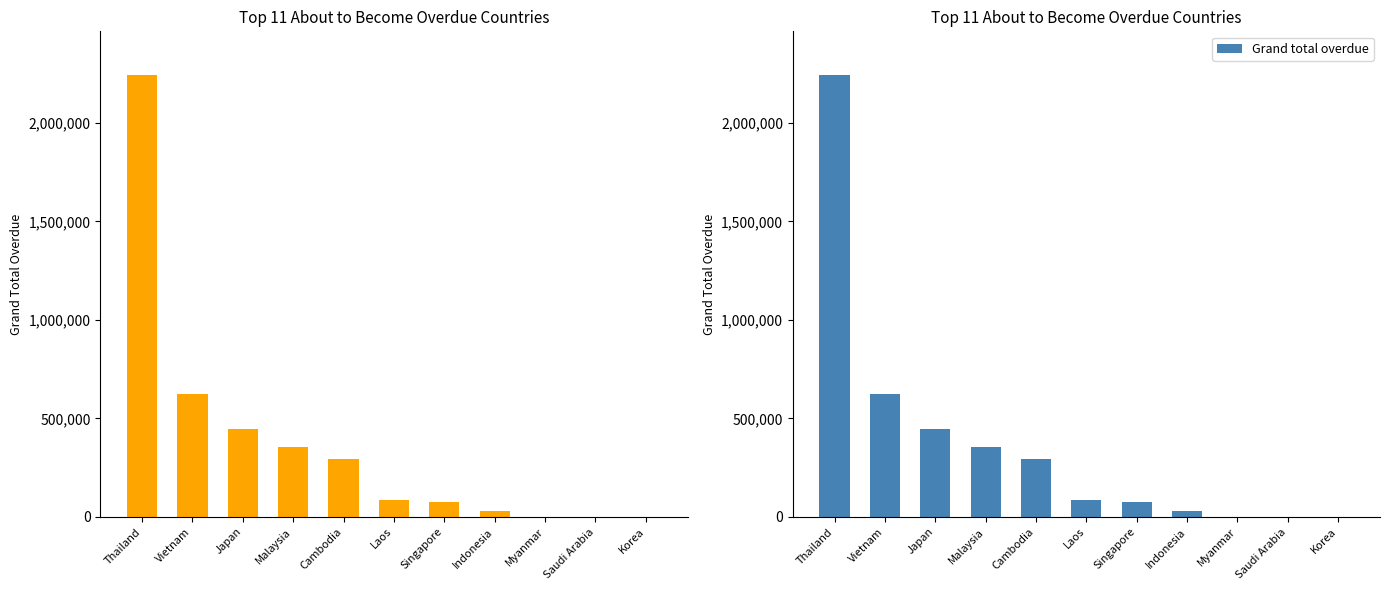

Reading left to right, what are all the values shown in this chart?

2241039.8	625227.5	447355.8	352397.2	292123.8	84268.2	73457.8	27479.0	0.0	0.0	0.0